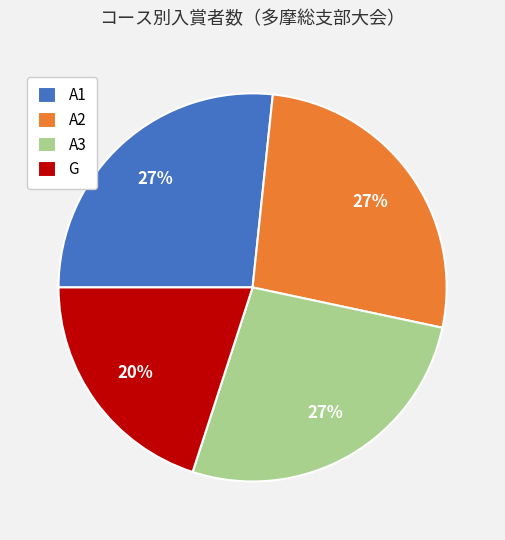

To the nearest percent, what percentage of the pie is A2?

27%